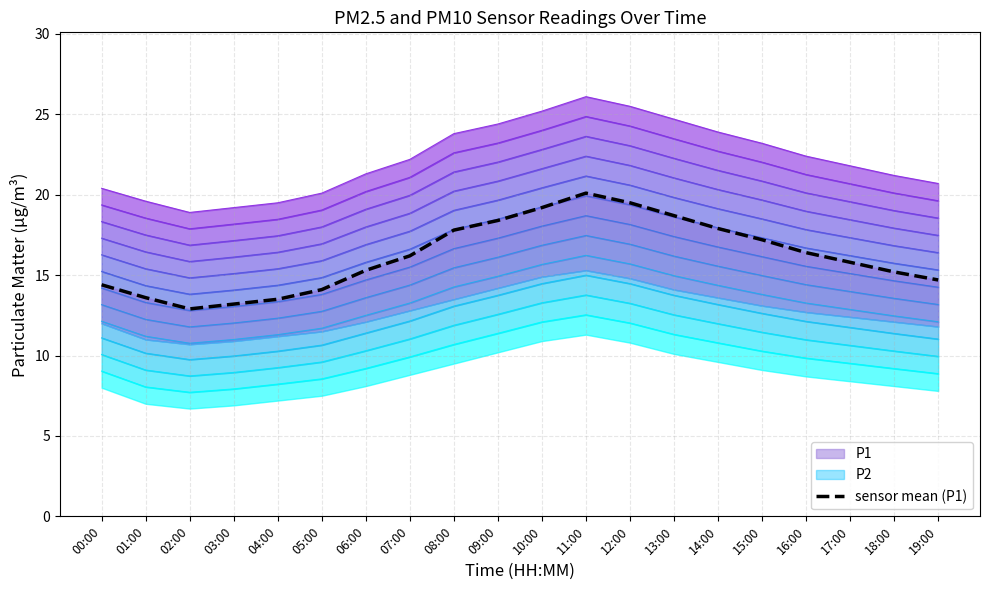

At which category does the data reach its first local peak?

11:00